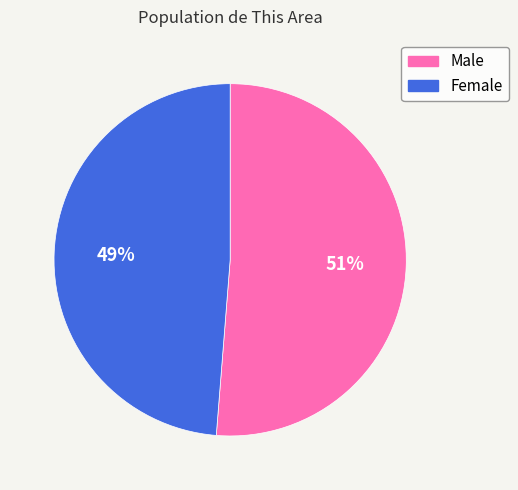

What is the smallest slice in the pie chart?

Female